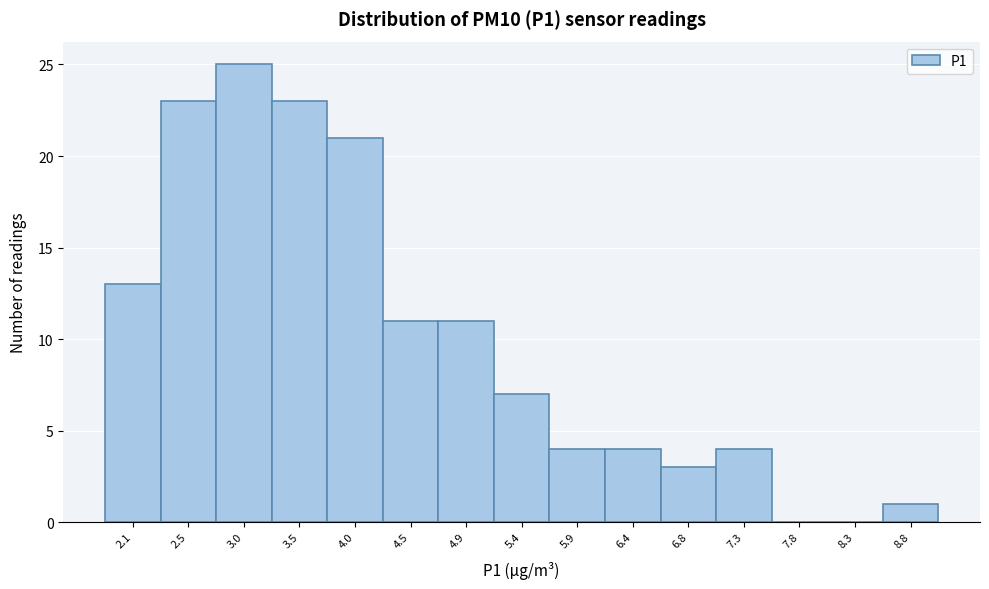

What is the height of the bar covering 6.60 to 7.10 on the x-axis? Neither the bar edges nor the heights are printed on the chart, so give them approximately, as read against the axes.

3